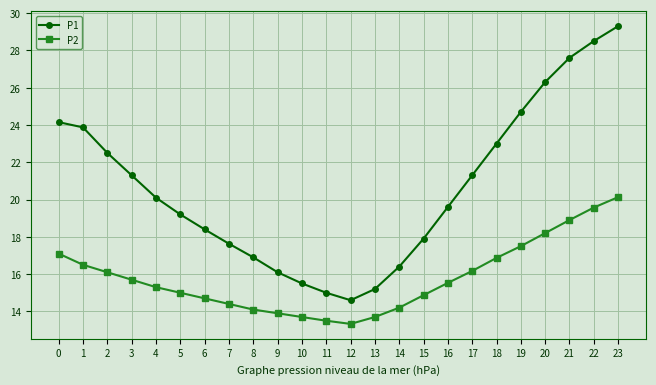

Rank the series at 17 from highest to lowest value.

P1, P2